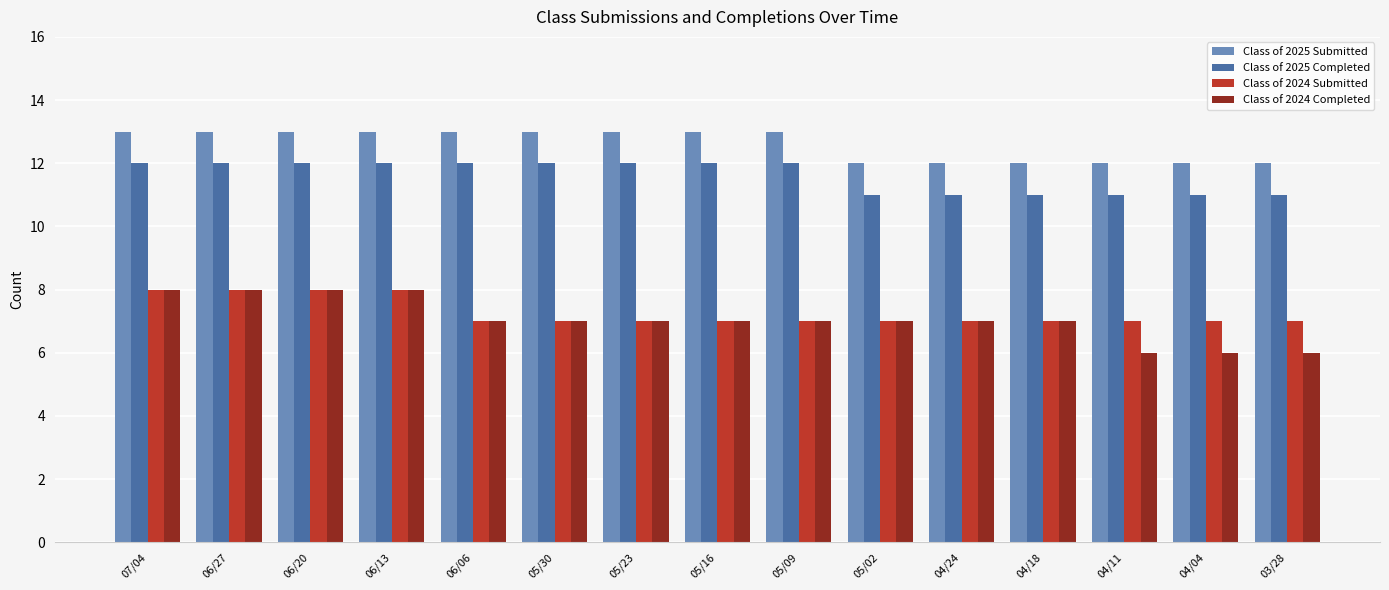

What is the highest value of the Class of 2025 Submitted series?

13